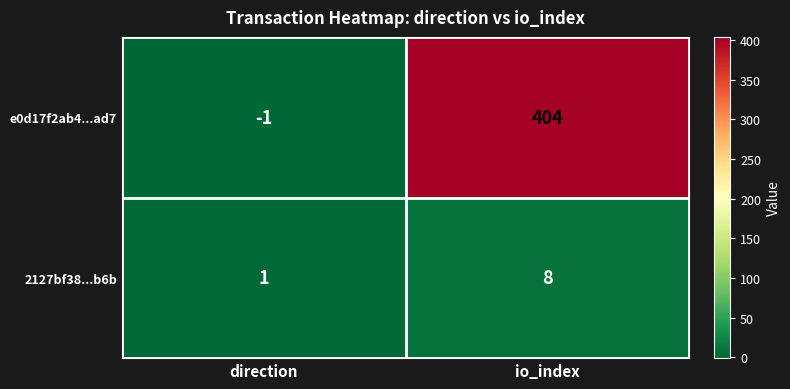

Rank the series by their average value, from lowest to highest.

2127bf38...b6b, e0d17f2ab4...ad7